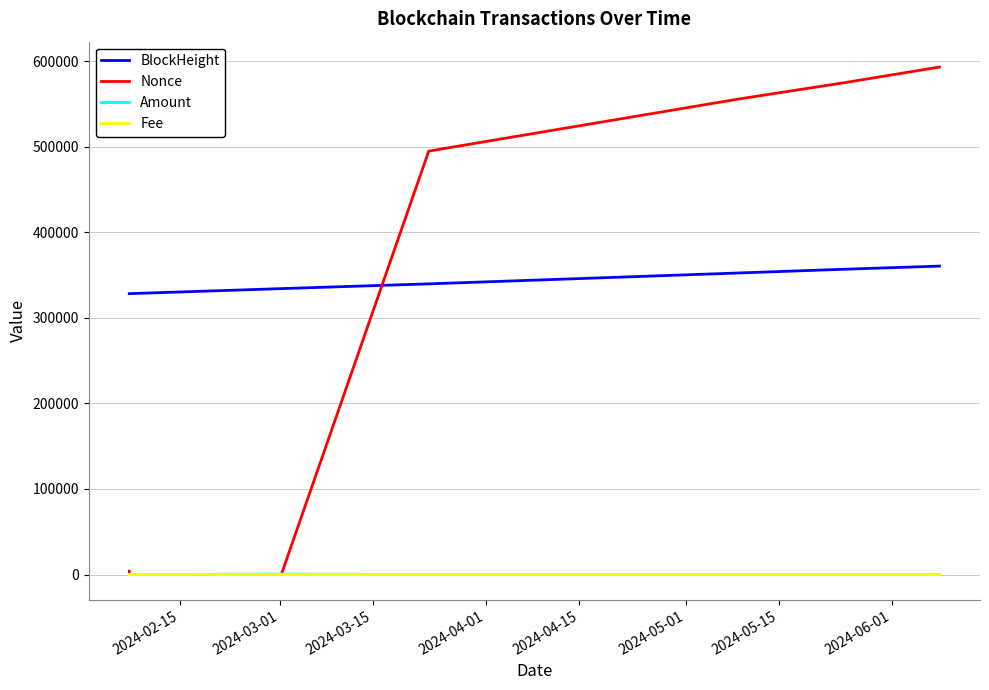

True or false: Amount and BlockHeight intersect in this chart.

False